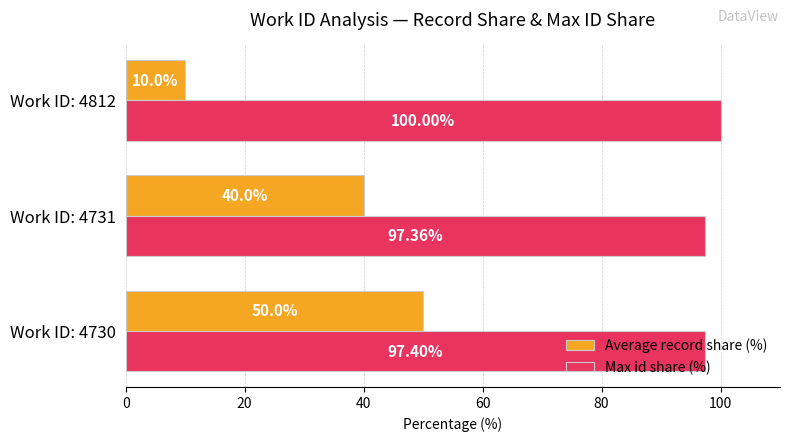

What is the spread (max minus min) of values at Work ID: 4730?

47.4